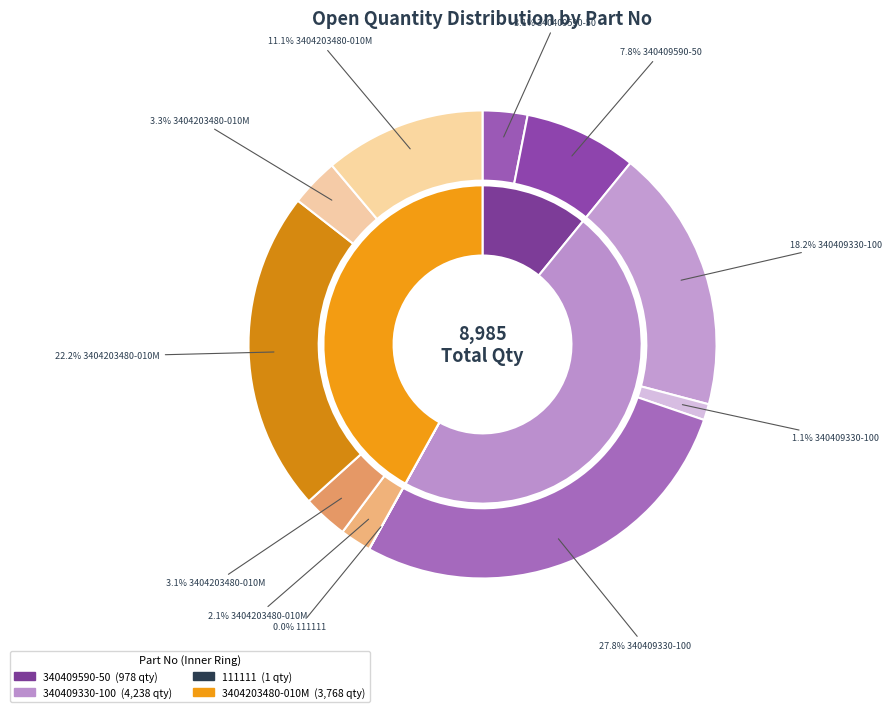

How many slices are in this pie chart?

11